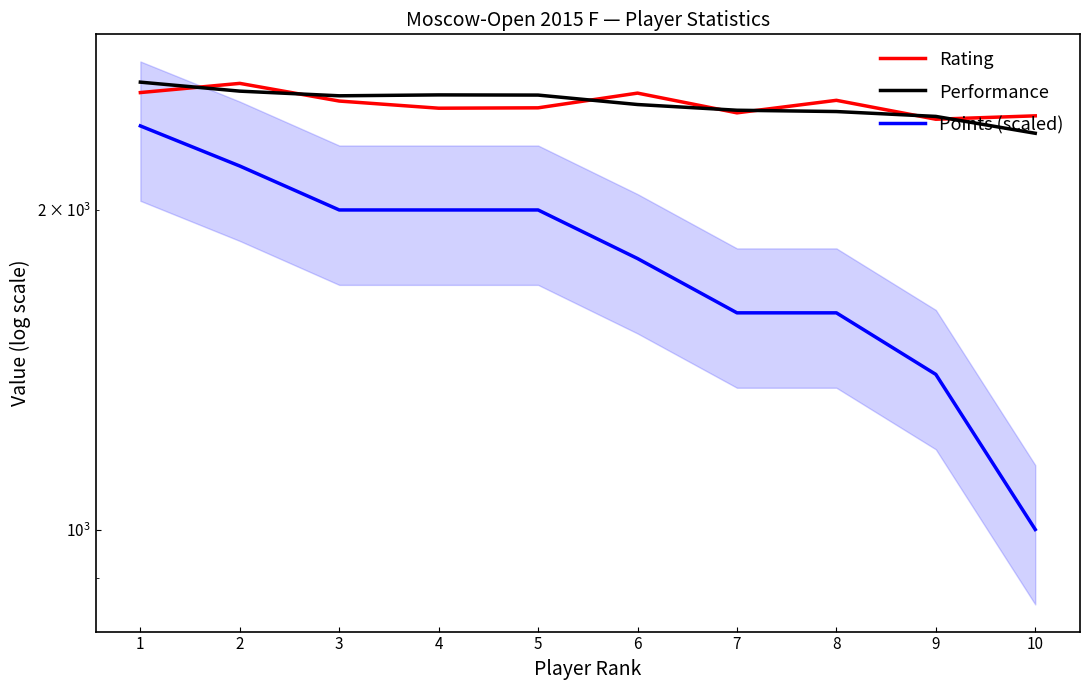

What is the value of the Points (scaled) point at the 9th from the left?

1400